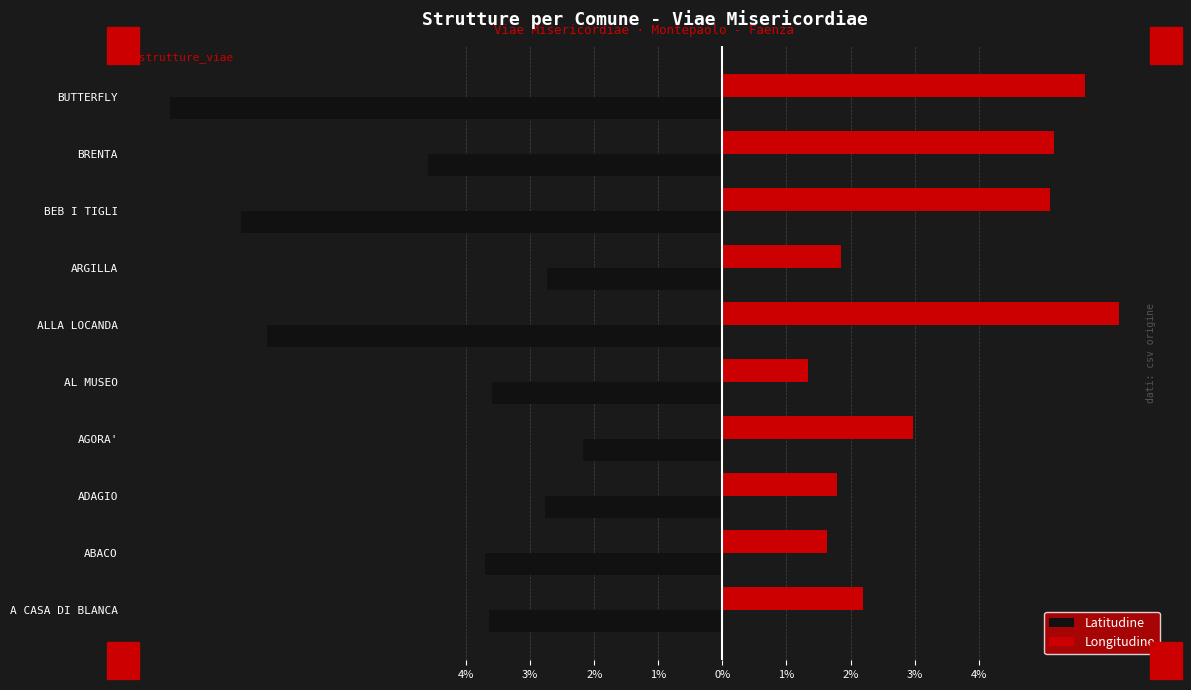

Reading left to right, transcribe all the data shown in this chart.

Latitudine: -3.7	-3.7	-2.8	-2.2	-3.6	-7.1	-2.7	-7.5	-4.6	-8.6
Longitudine: 2.2	1.6	1.8	3.0	1.3	6.2	1.8	5.1	5.2	5.7